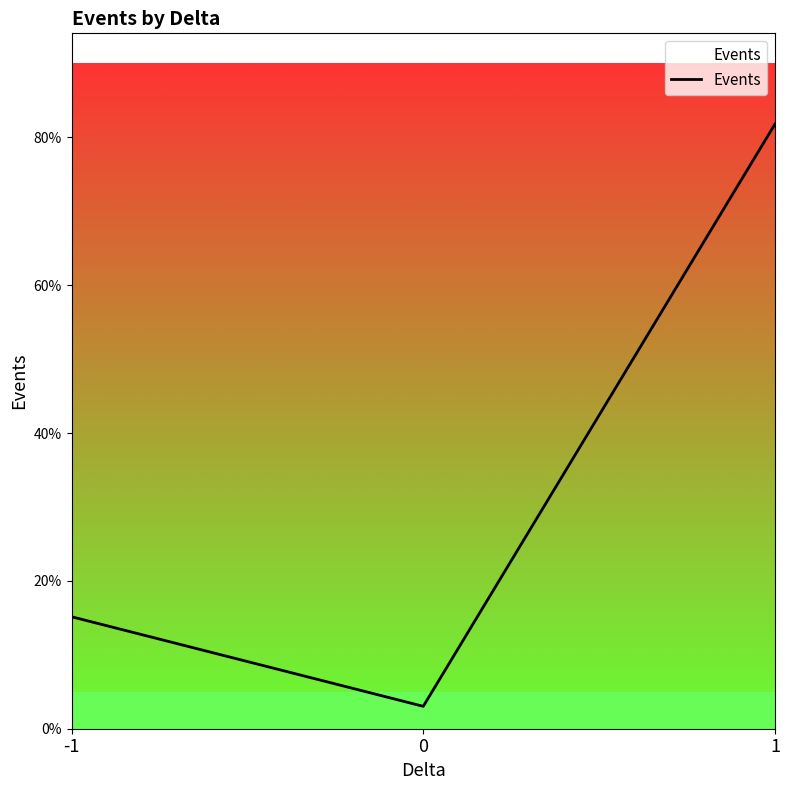

Rank the categories by value from highest to lowest.

1, -1, 0